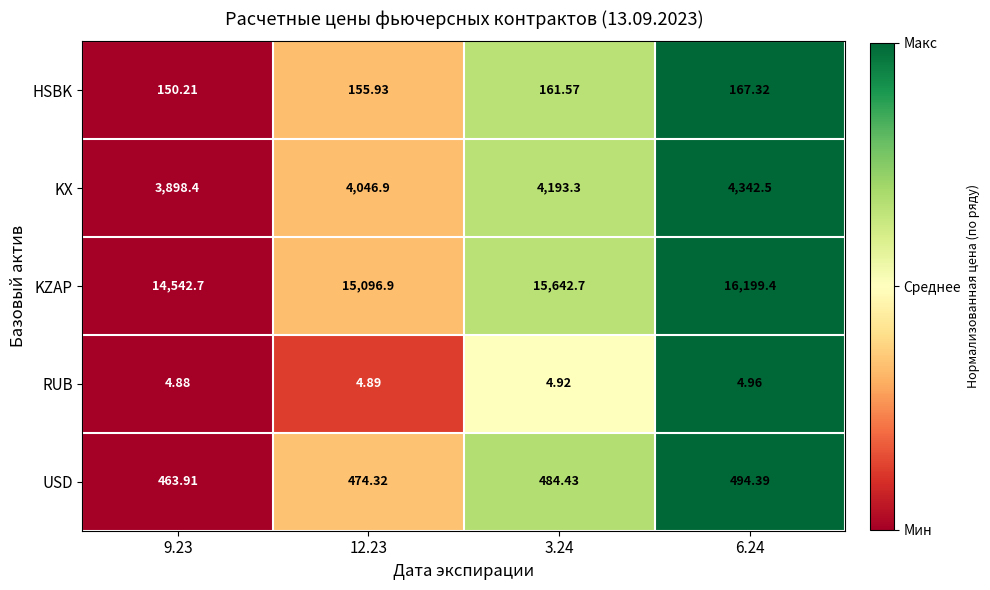

Which series has the largest total across all categories?

KZAP